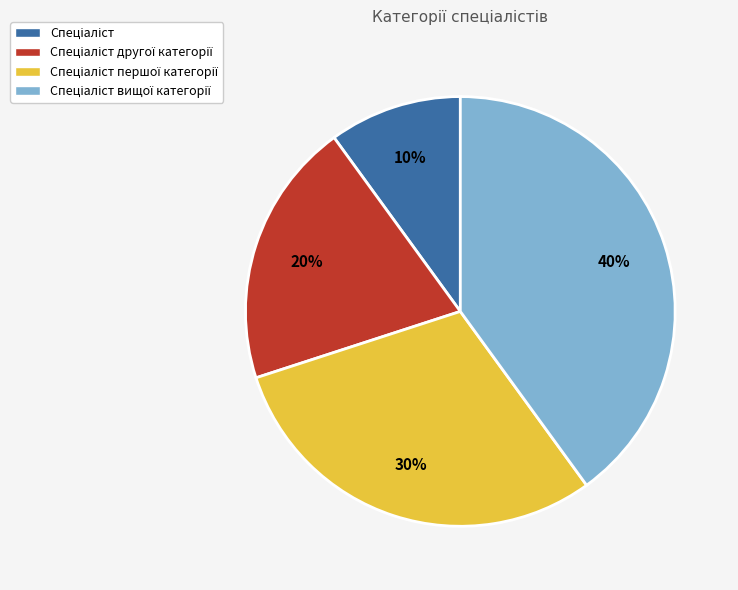

To the nearest percent, what is the difference between the largest and smallest slice percentages?

30%